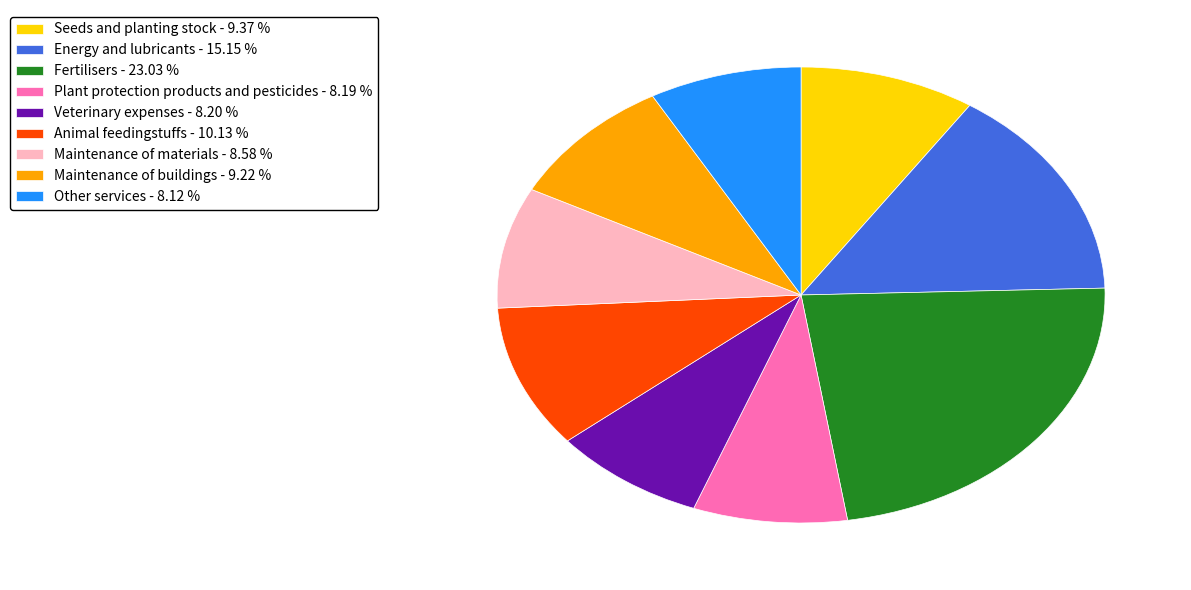

How many segments does this pie chart have?

9